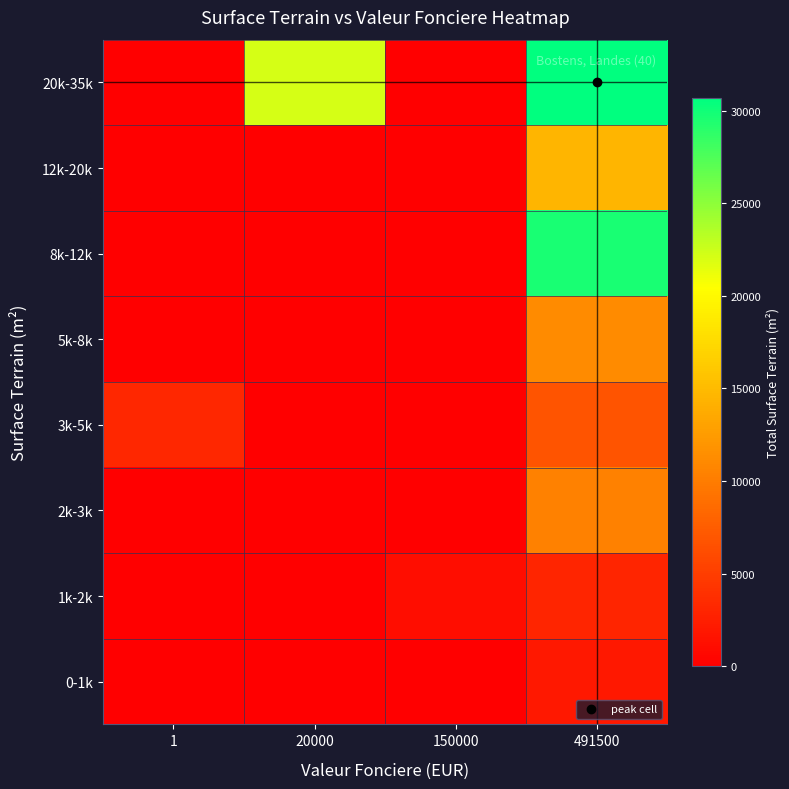

Between 491500 and 1, which is larger?

491500